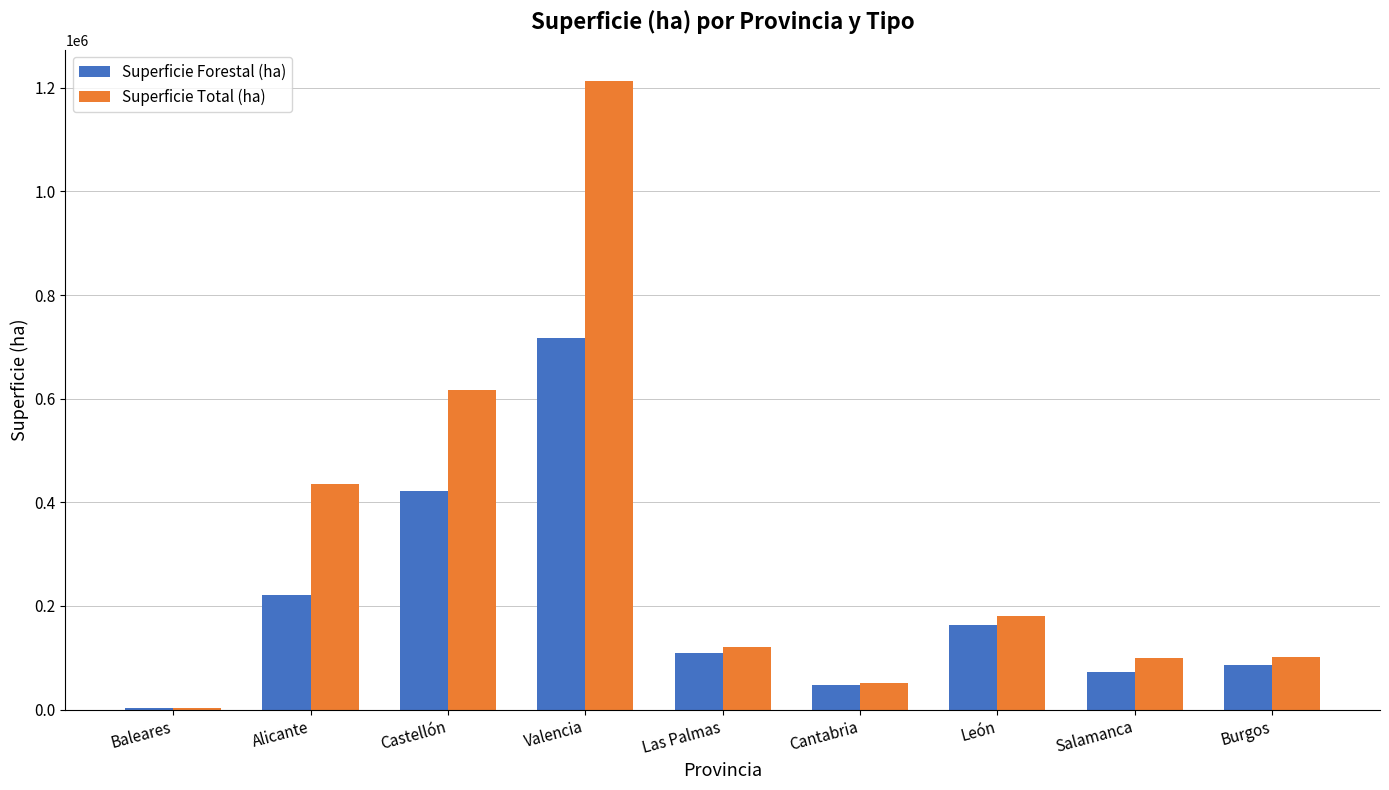

The Superficie Forestal (ha) series shows 960587.7 at Valencia. True or false?

False